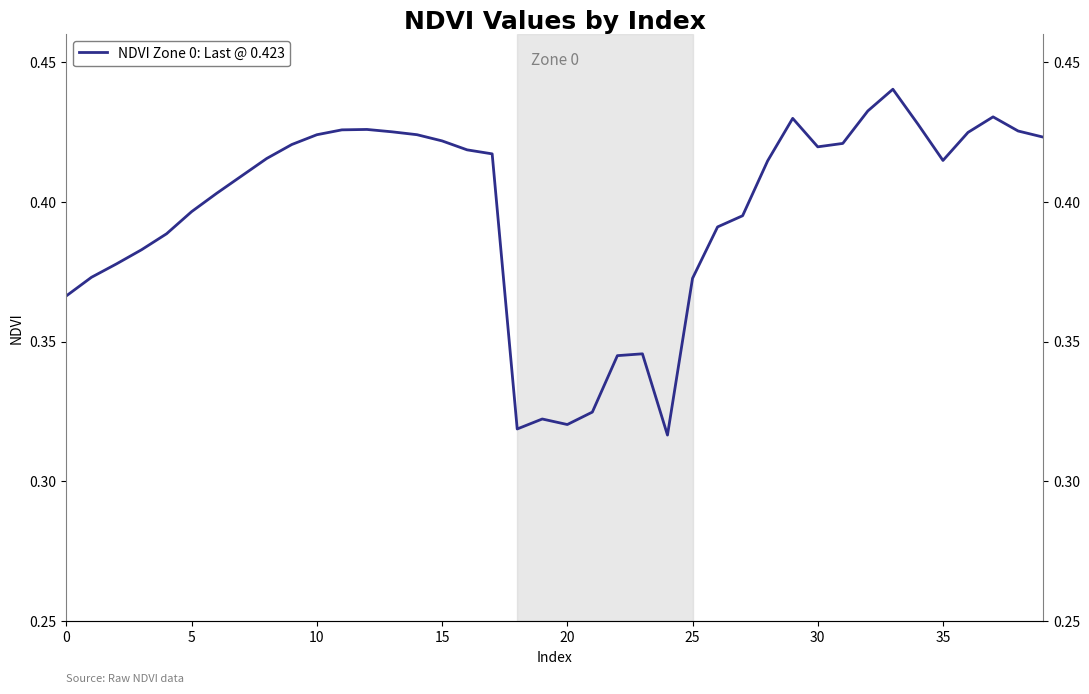

Is this an area chart (filled region under the line)?

No